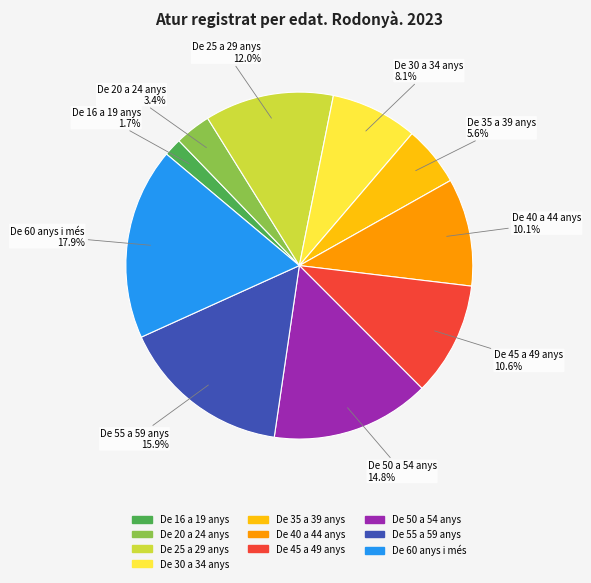

Combined, what portion of the pie is De 25 a 29 anys and De 45 a 49 anys?

22.6%